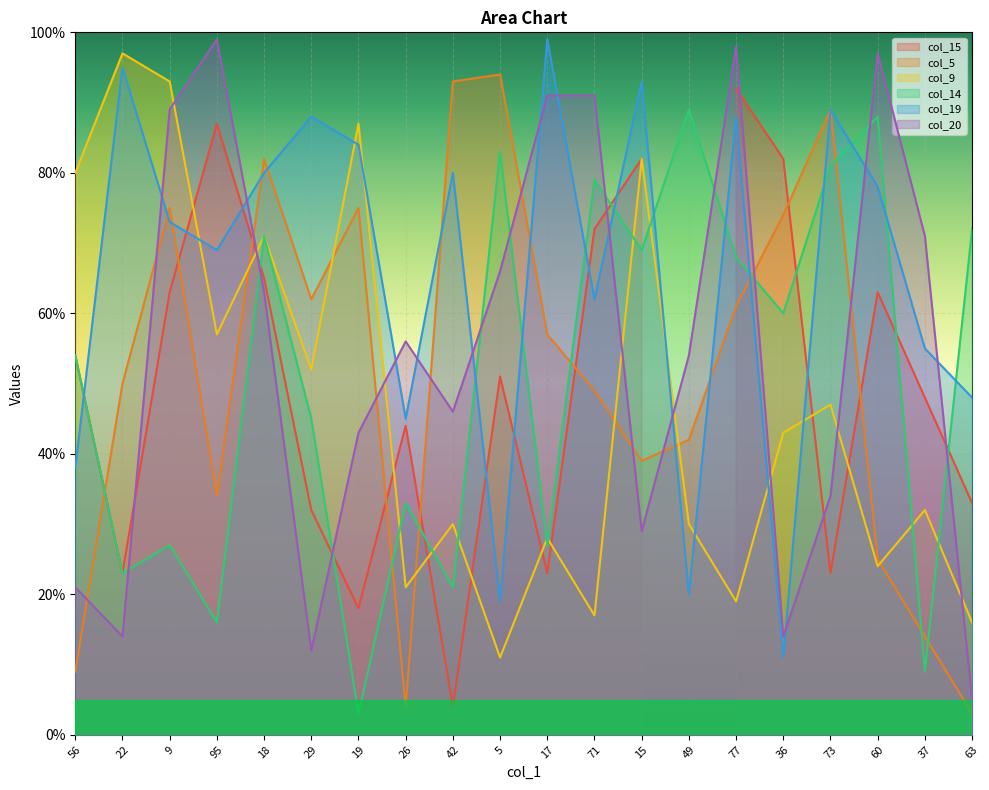

Which category has the highest value in the col_20 series?

95